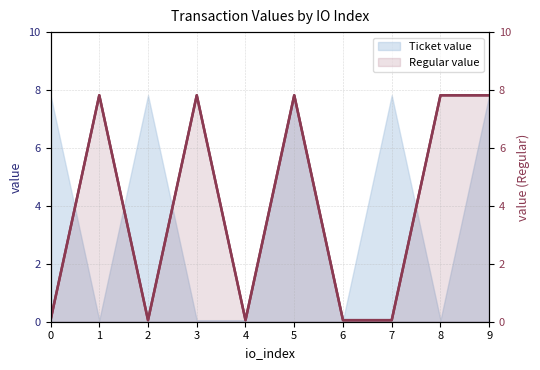

At which category does the data reach its first local valley?

2